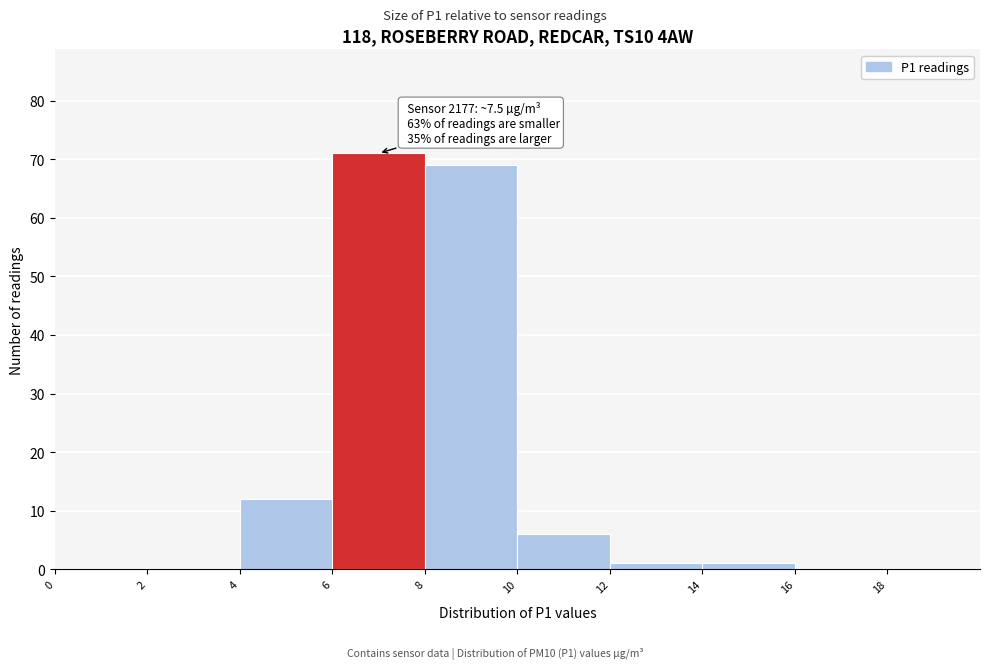

Over which range of the x-axis is the bar tallest?

6 to 8